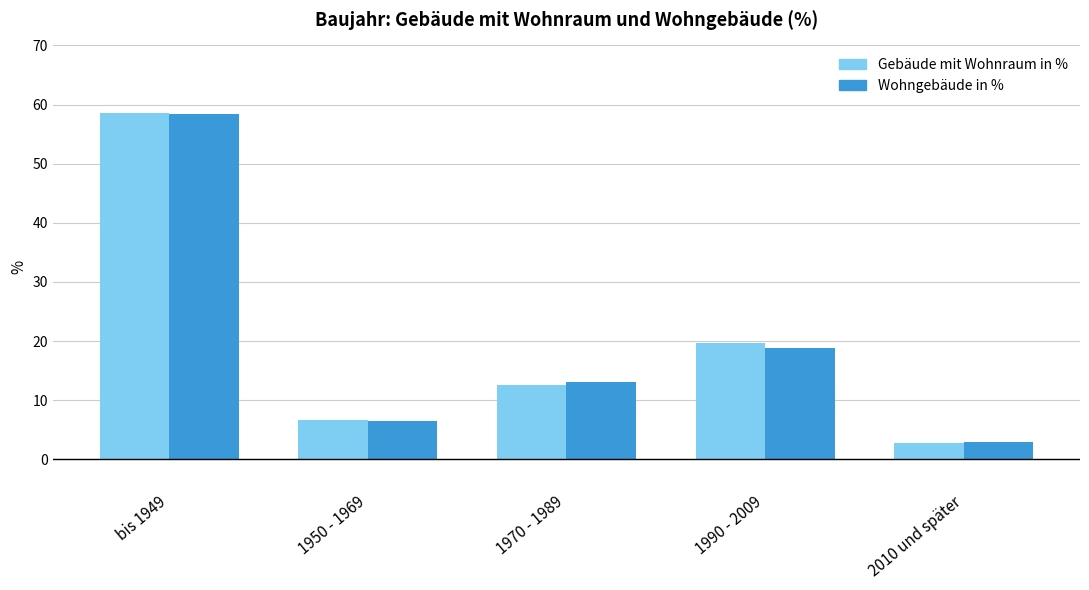

Rank the categories by Wohngebäude in % value from lowest to highest.

2010 und später, 1950 - 1969, 1970 - 1989, 1990 - 2009, bis 1949